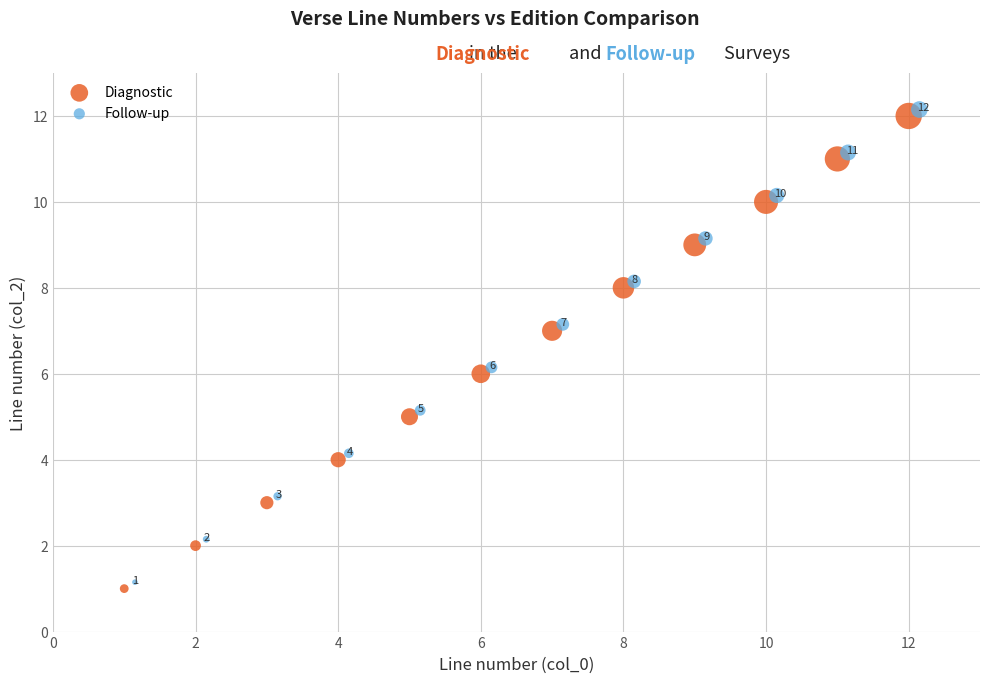

Which series contains the lowest Y value?

Diagnostic